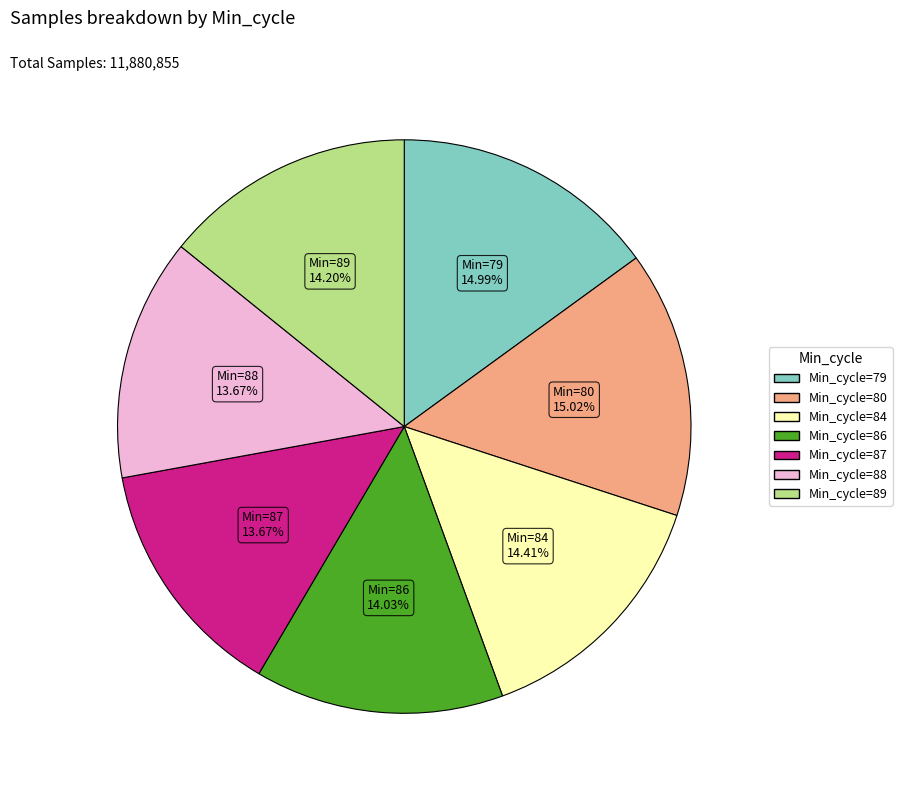

How many slices are in this pie chart?

7